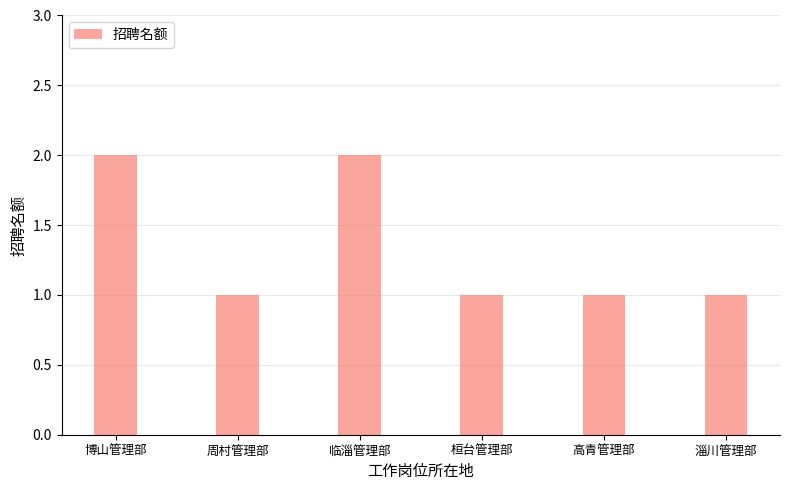

Reading left to right, transcribe all the data shown in this chart.

博山管理部=2	周村管理部=1	临淄管理部=2	桓台管理部=1	高青管理部=1	淄川管理部=1